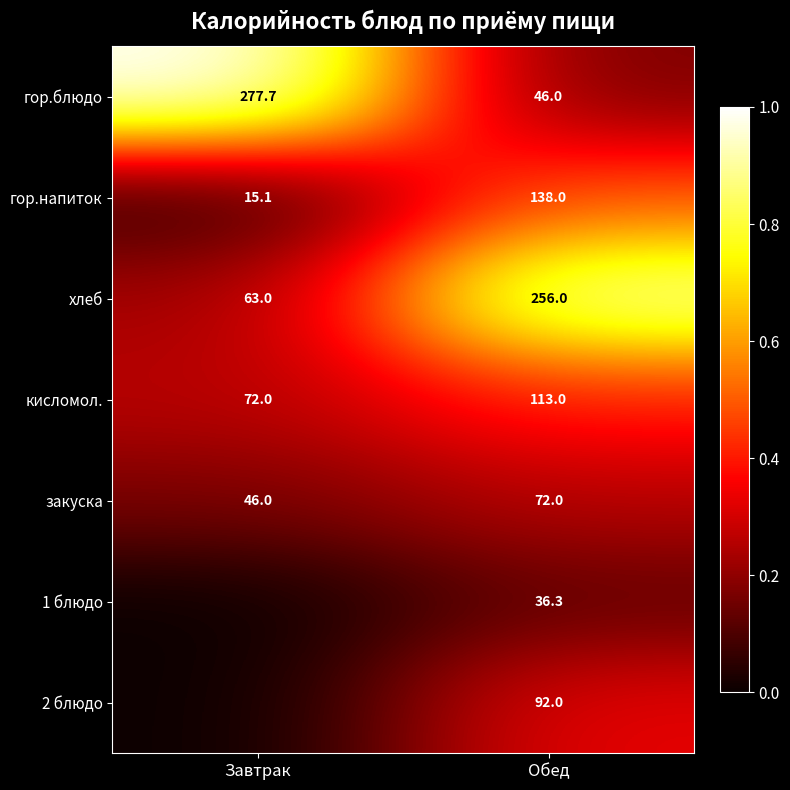

Count the number of categories in the chart.

2